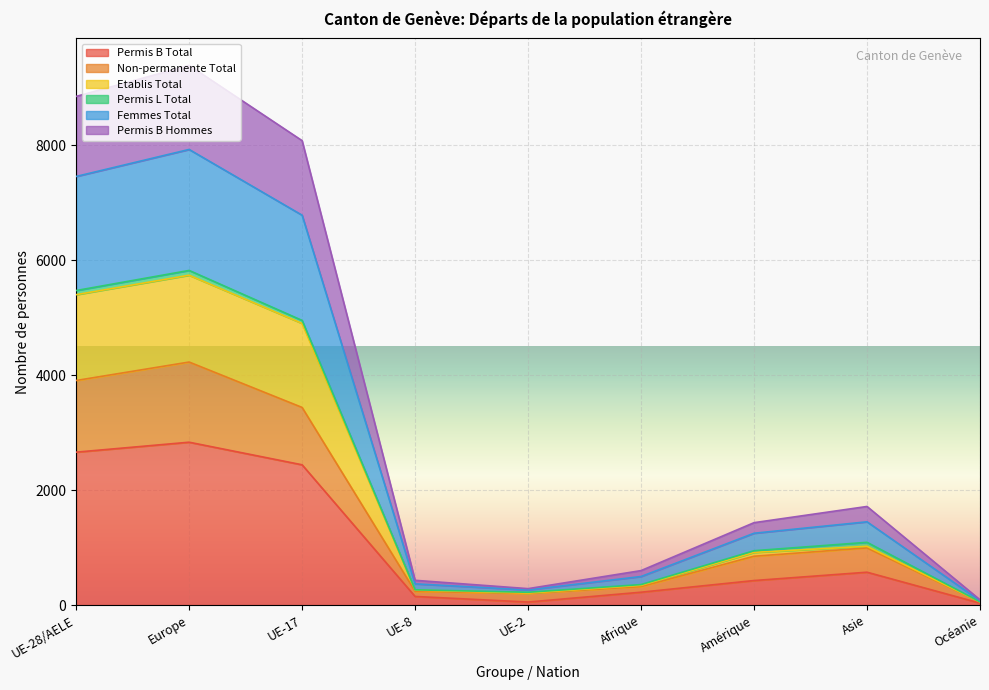

Is the value of Non-permanente Total at UE-2 greater than the value of Permis B Total at Océanie?

Yes